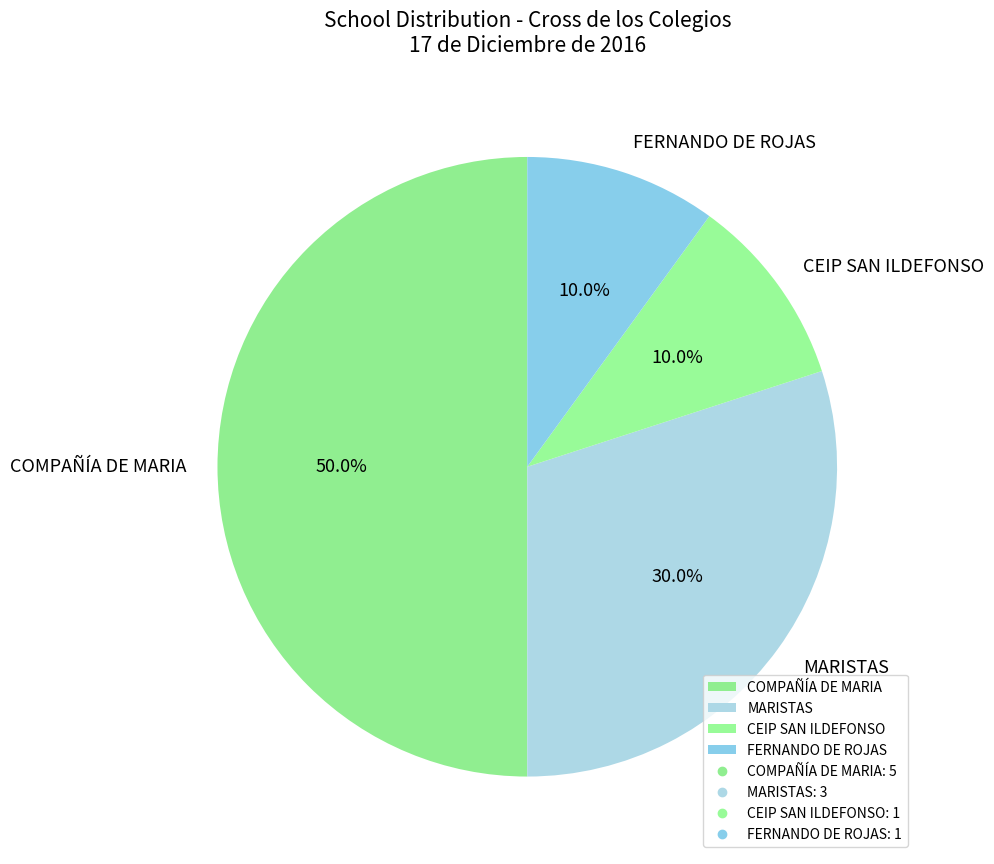

Approximately how many times larger is the value at MARISTAS compared to CEIP SAN ILDEFONSO?

3.0